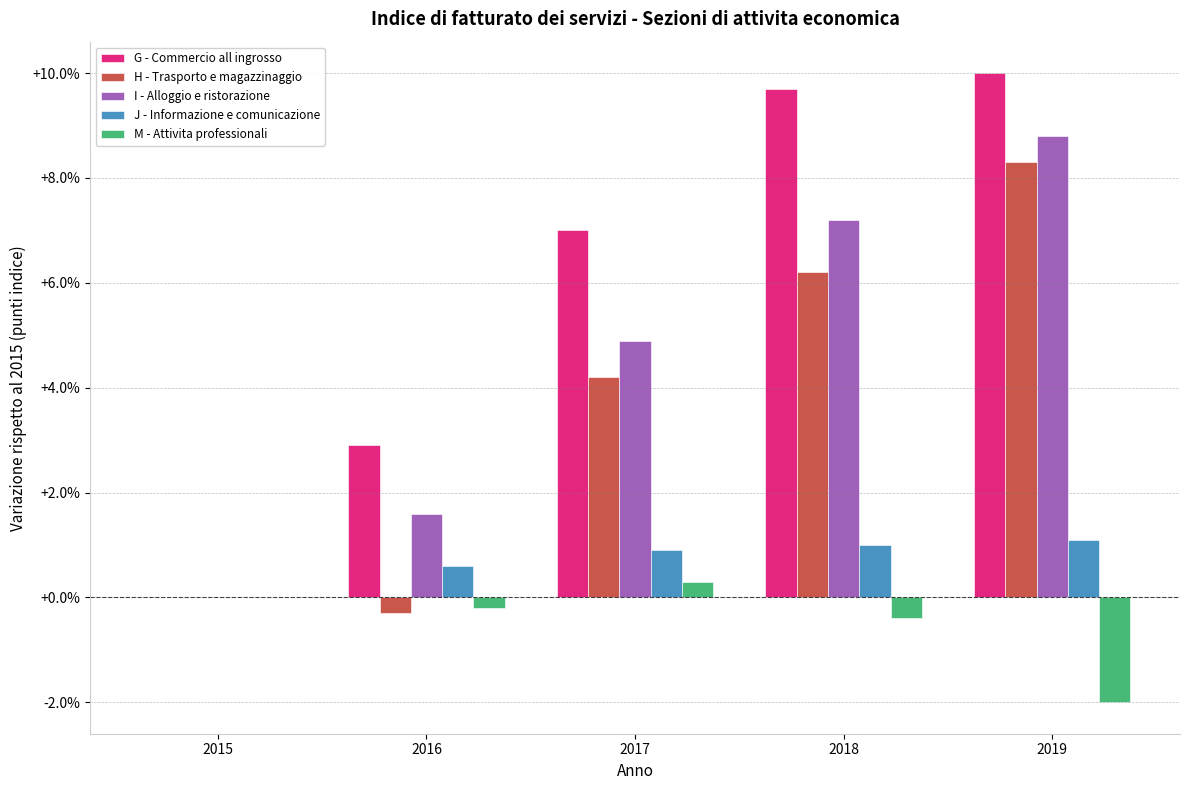

Reading left to right, list all the values displayed in this chart.

G - Commercio all ingrosso: 2015=0.0	2016=2.9	2017=7.0	2018=9.7	2019=10.0
H - Trasporto e magazzinaggio: 2015=0.0	2016=-0.3	2017=4.2	2018=6.2	2019=8.3
I - Alloggio e ristorazione: 2015=0.0	2016=1.6	2017=4.9	2018=7.2	2019=8.8
J - Informazione e comunicazione: 2015=0.0	2016=0.6	2017=0.9	2018=1.0	2019=1.1
M - Attivita professionali: 2015=0.0	2016=-0.2	2017=0.3	2018=-0.4	2019=-2.0